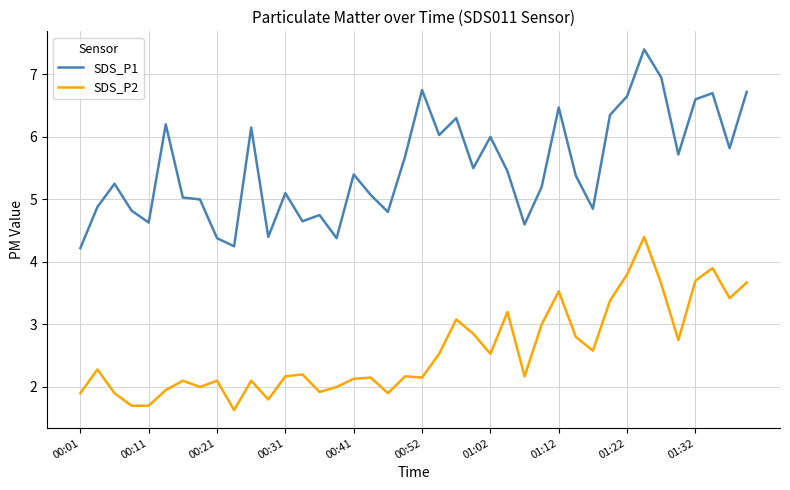

True or false: SDS_P2 and SDS_P1 cross at least once.

False